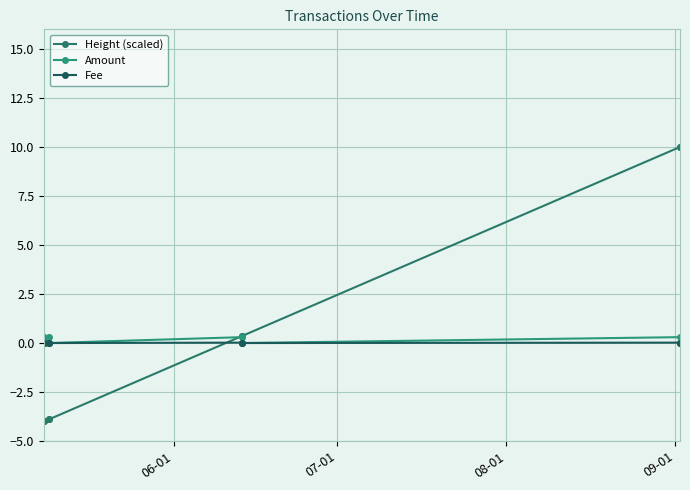

Is this an area chart (filled region under the line)?

No